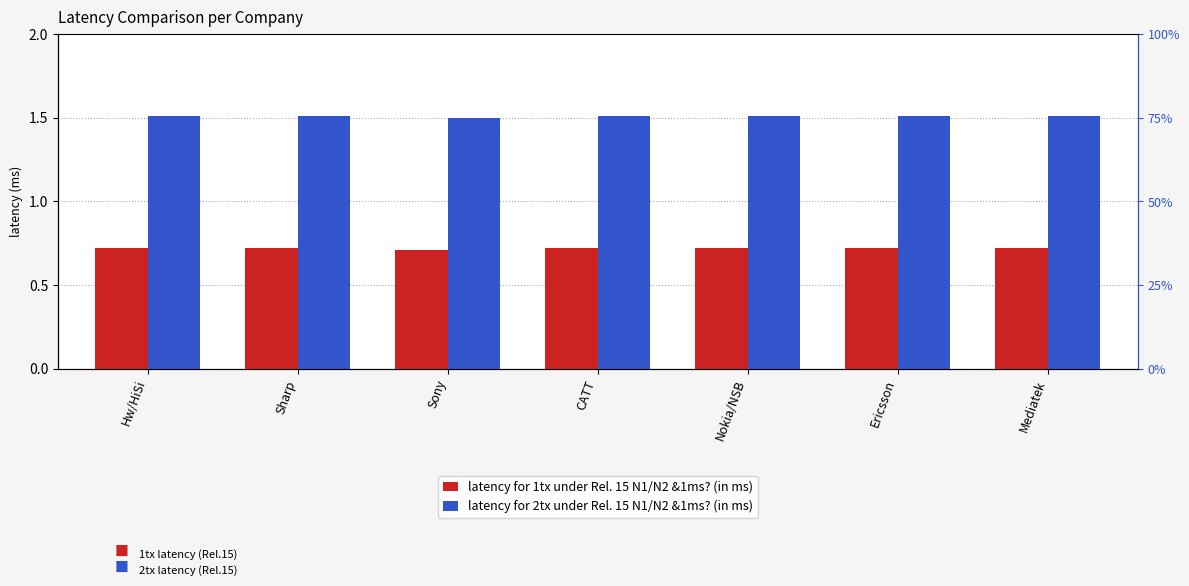

Which series changed the most between Hw/HiSi and Sharp?

latency for 1tx under Rel. 15 N1/N2 &1ms? (in ms)